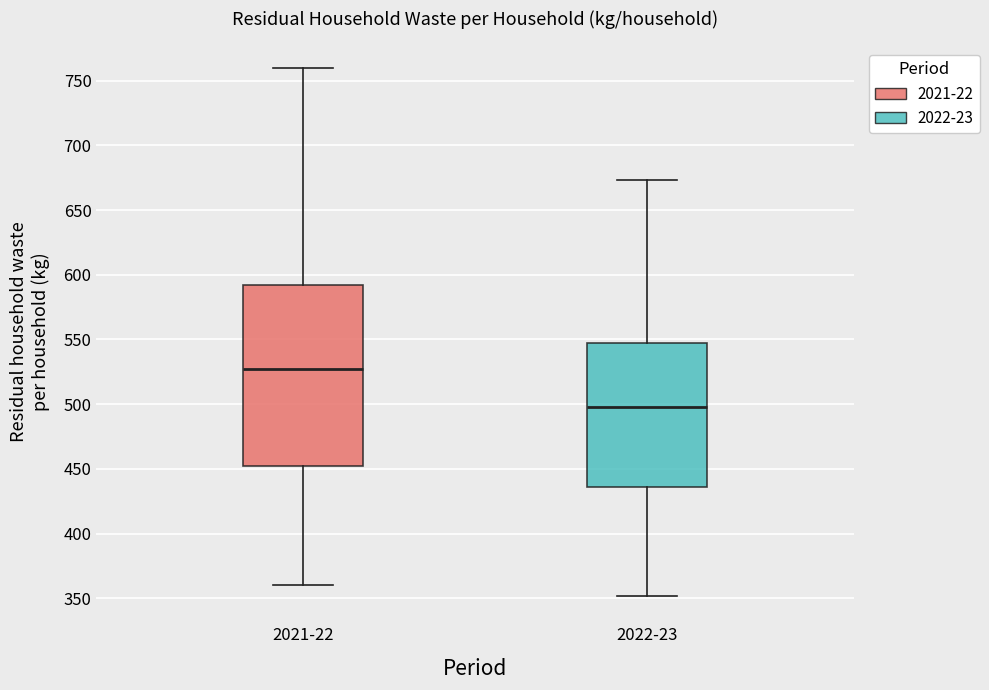

Reading left to right, read every box against the y-axis: the position of its median line, the range the box covers, and the ends of its whiskers. The values are not printed on the chart, so give them approximately, as read against the axis.

2021-22: median 525, box 450 to 590, whiskers 360 to 760
2022-23: median 495, box 435 to 545, whiskers 350 to 675